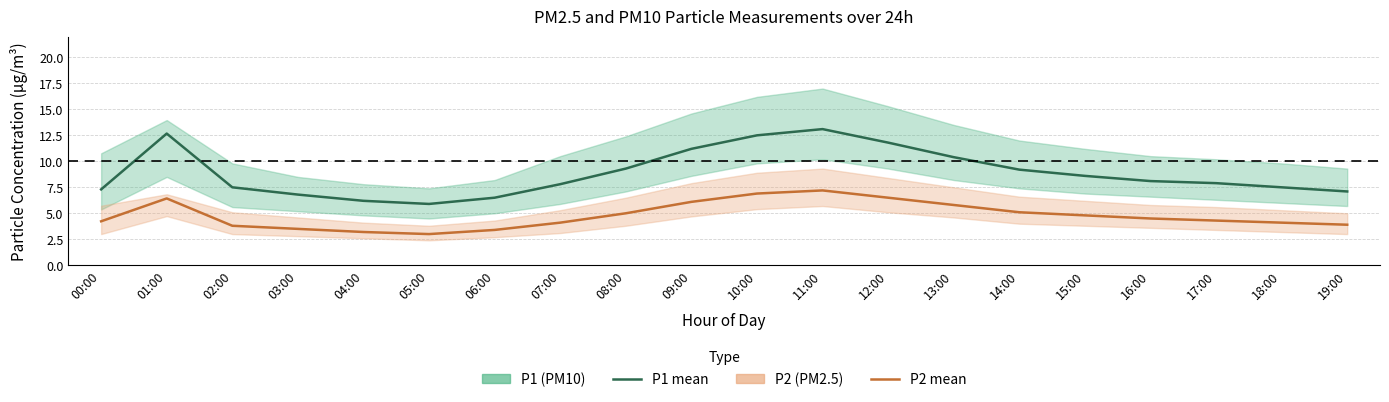

At which label is P2 mean closest to 5?

08:00